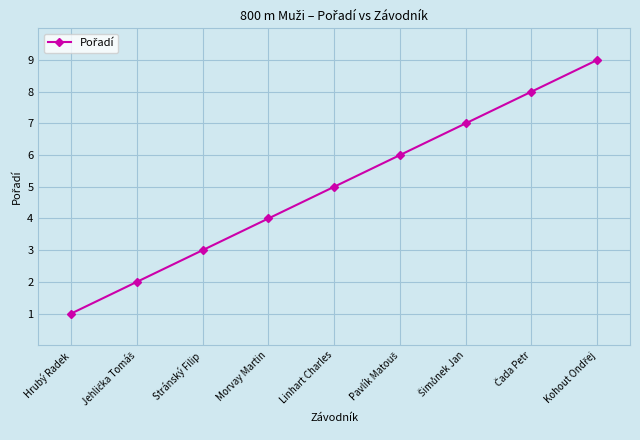

What is the label of the 4th point from the left?

Morvay Martin